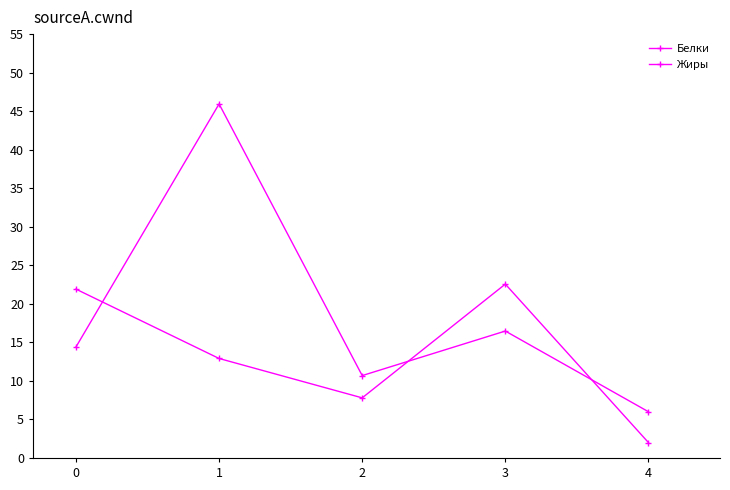

Does the chart display data point markers on the line(s)?

Yes